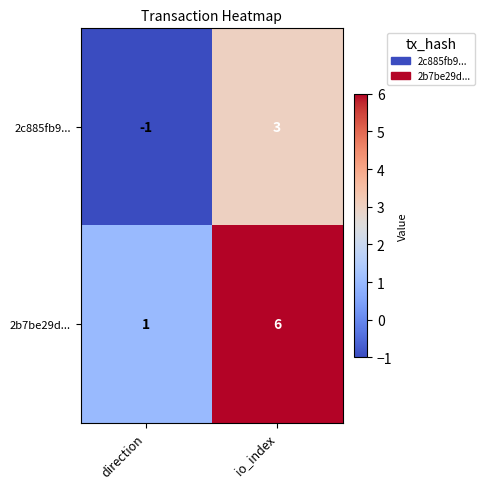

Which series has the largest total across all categories?

2b7be29d...